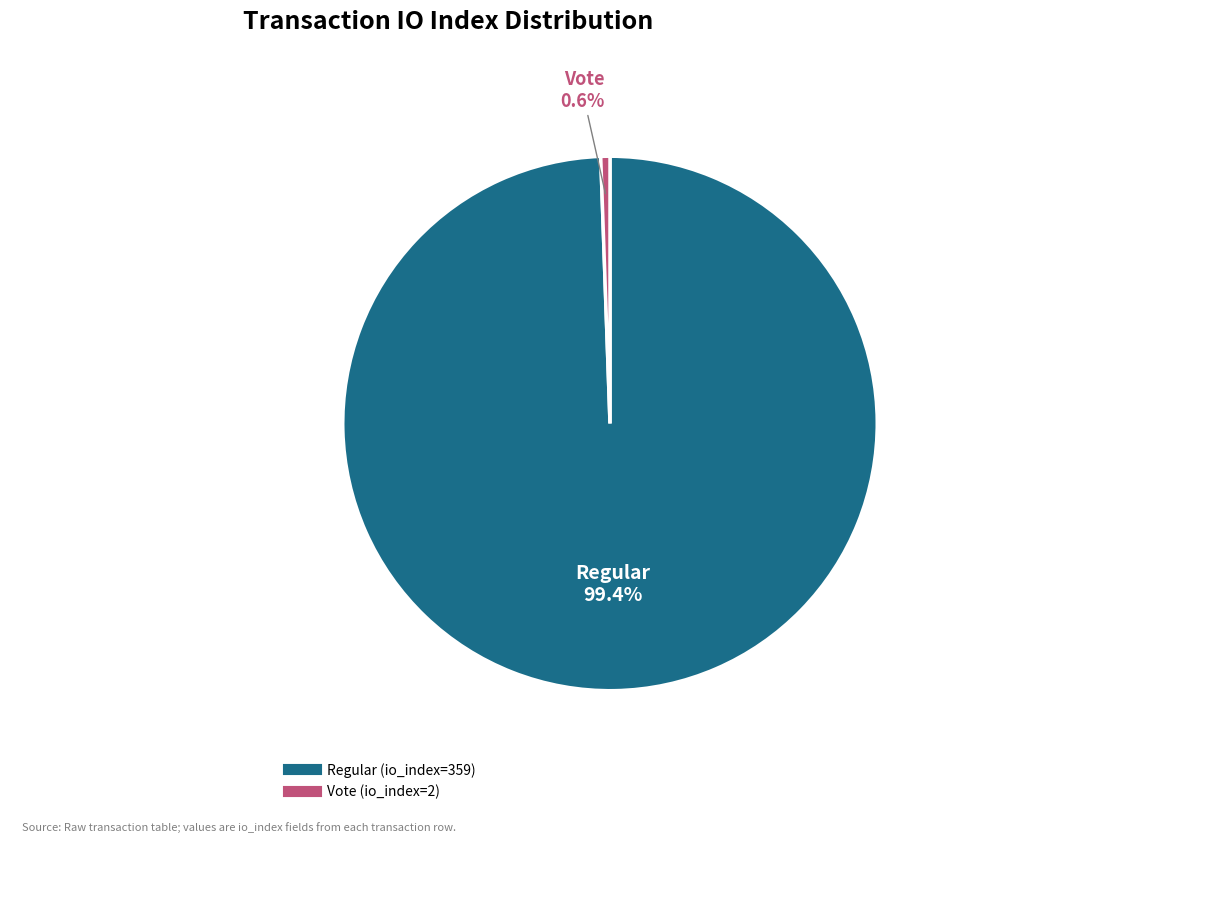

Is there any slice that represents more than half of the pie?

Yes